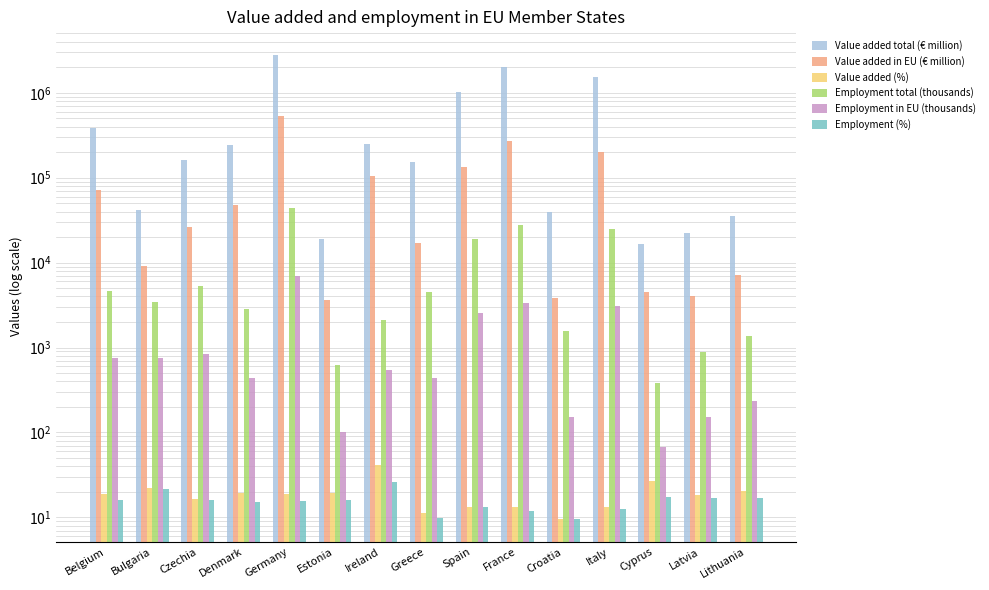

Does the chart contain any negative values?

No